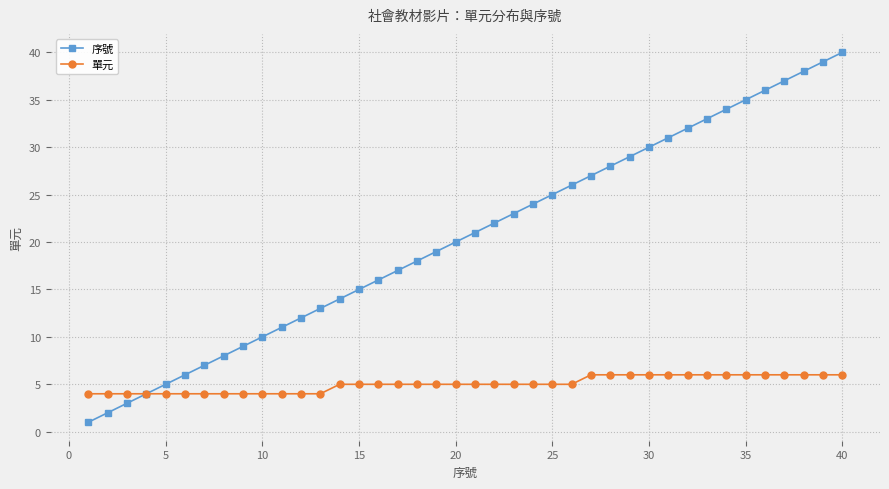

How many distinct data groups are displayed?

2